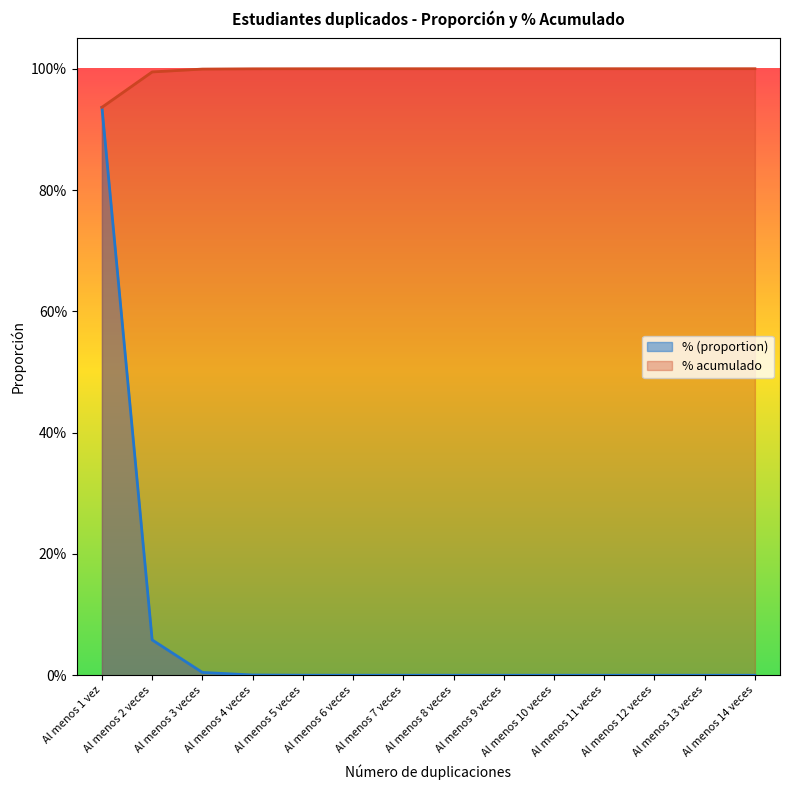

What is the sum of the % acumulado values at Al menos 8 veces and Al menos 9 veces?

2.0